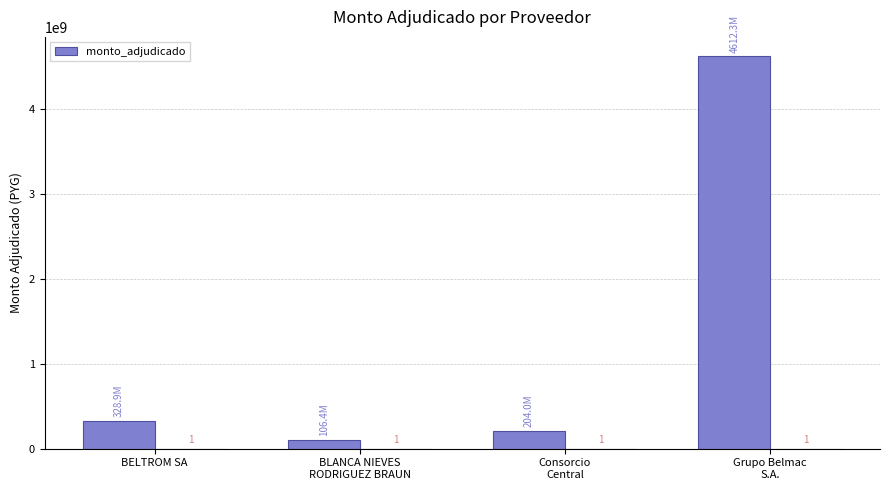

What is the sum of all values?

5251612000